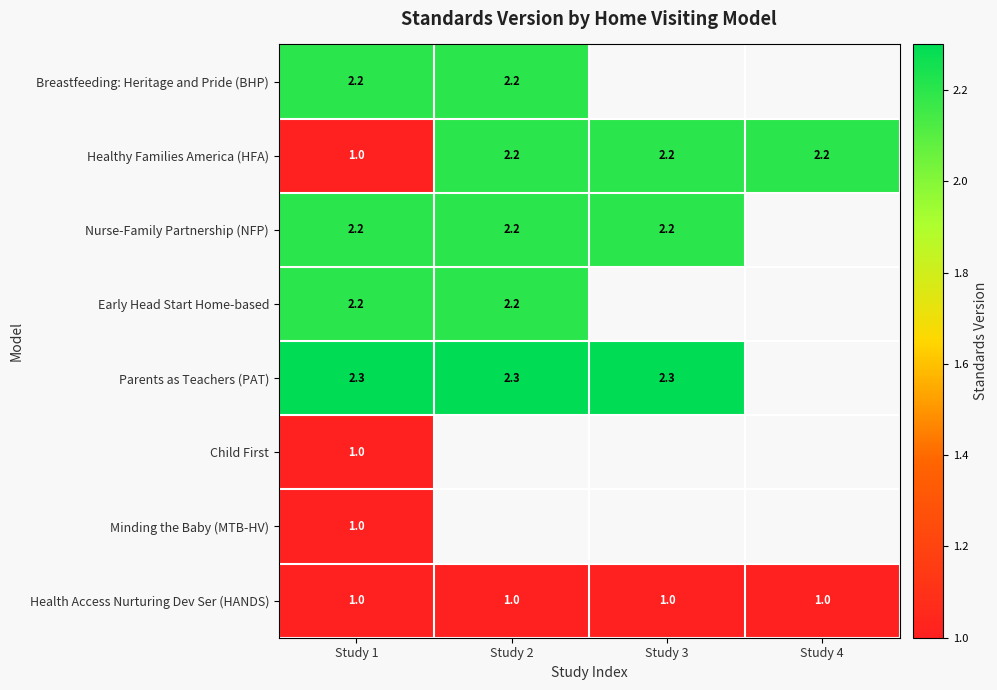

Between Study 1 and Study 3, which is larger?

Study 3